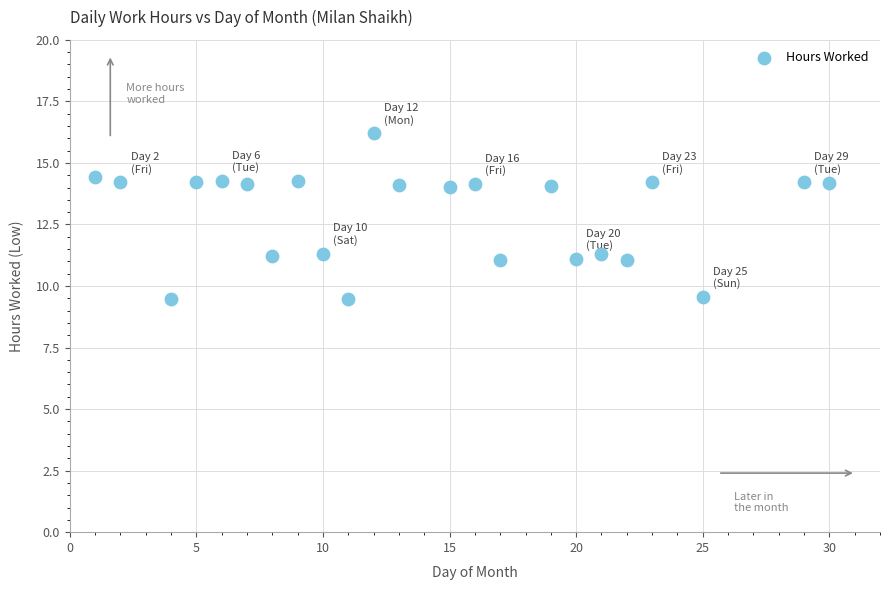

What is the range of X values (max minus min)?

29.0